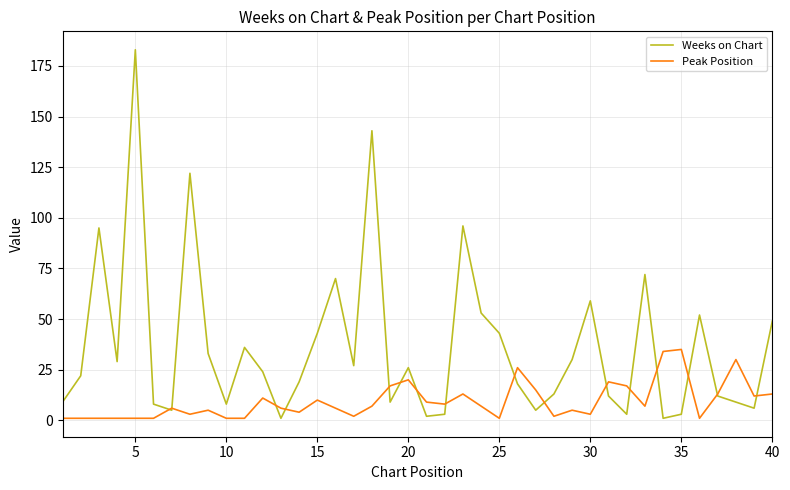

What is the sum of all Peak Position values?

375